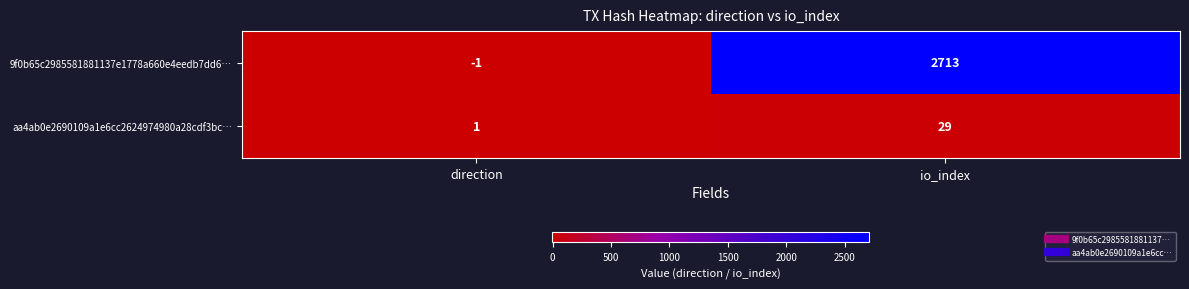

Count the number of data series in this chart.

2